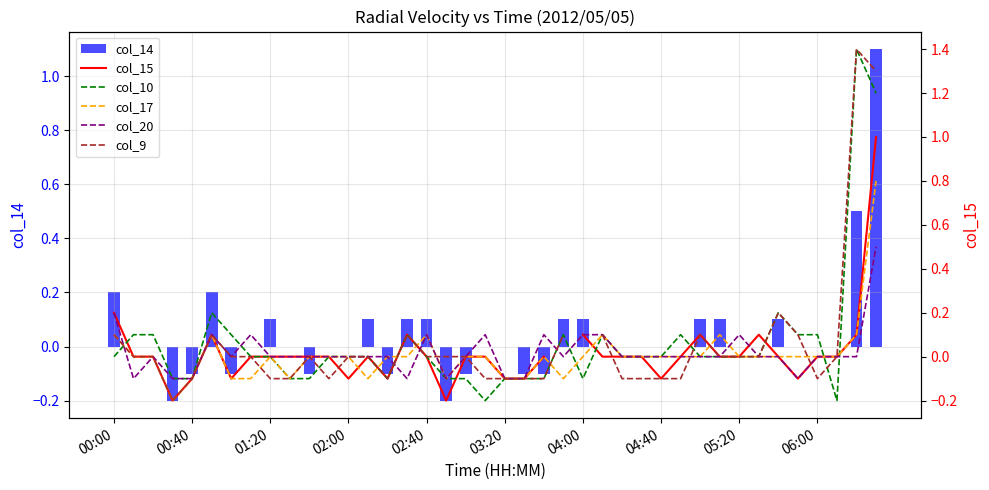

The value of col_14 at 03:20 is -0.9. True or false?

False